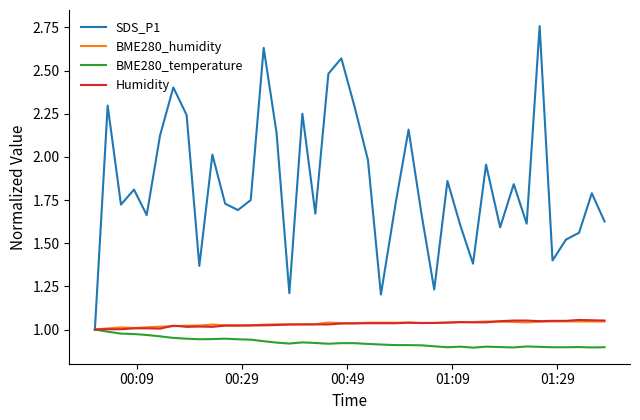

Which series has the largest range (max minus min)?

SDS_P1